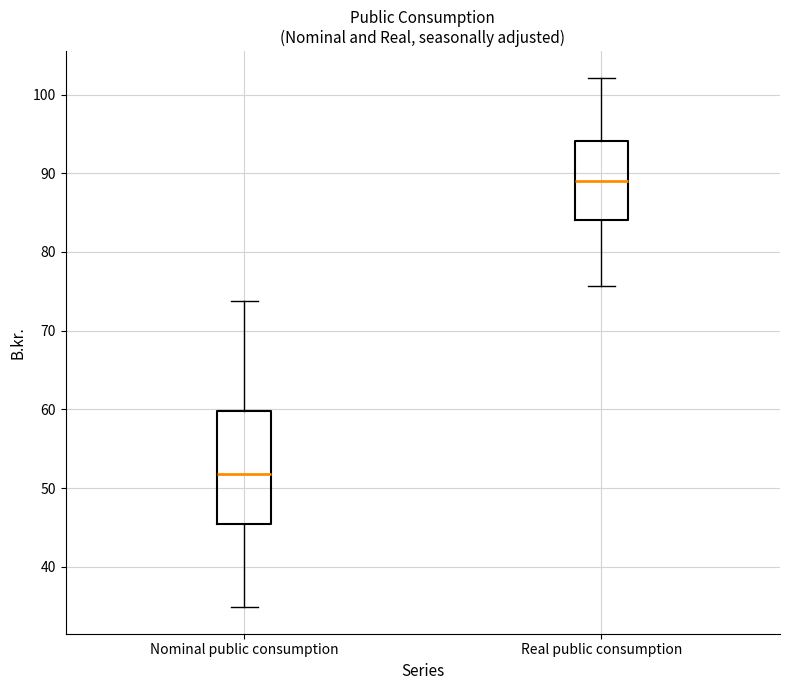

Reading left to right, read every box against the y-axis: the position of its median line, the range the box covers, and the ends of its whiskers. The values are not printed on the chart, so give them approximately, as read against the axis.

Nominal public consumption: median 52, box 45 to 60, whiskers 35 to 74
Real public consumption: median 89, box 84 to 94, whiskers 76 to 102